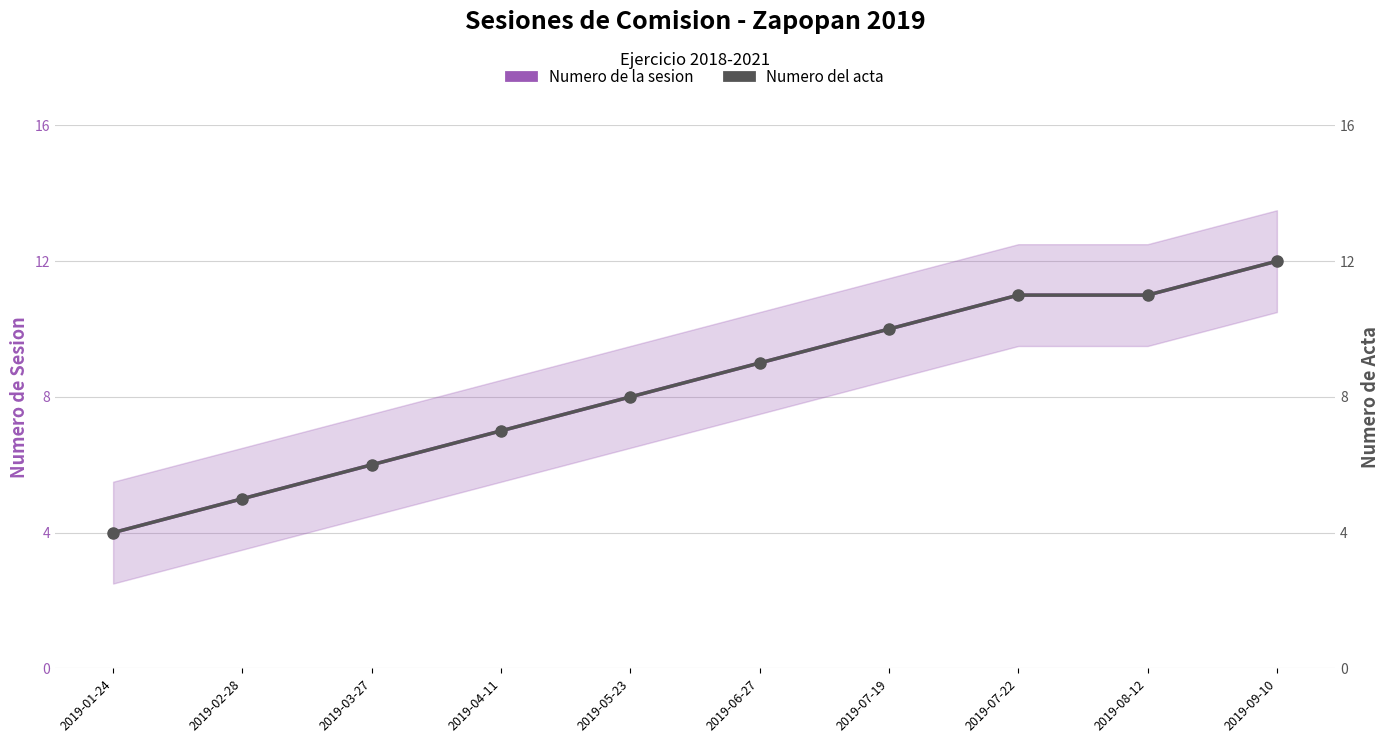

What is the sum of all Numero de la sesion values?

83